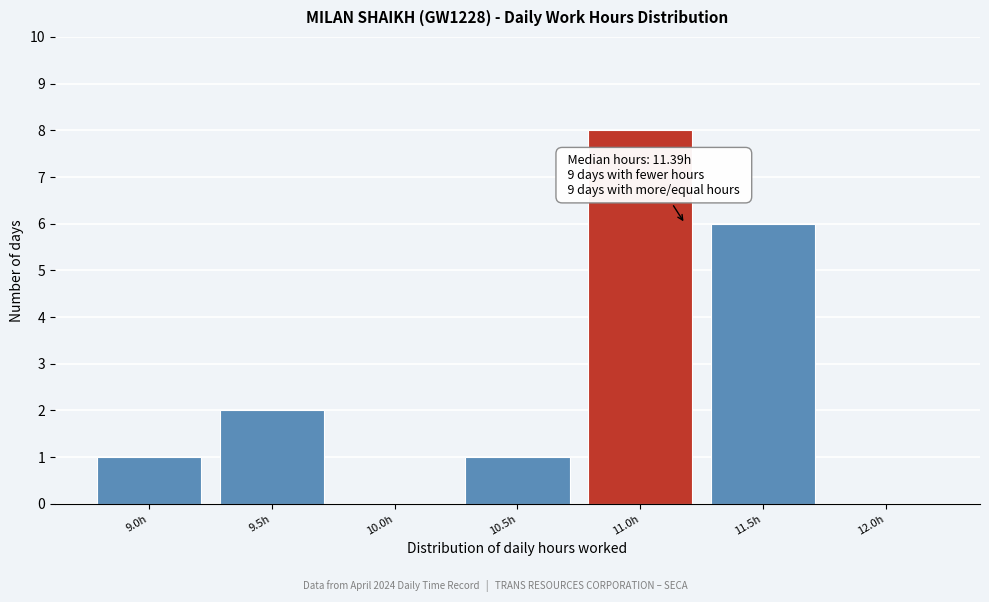

Reading right to left, list all the values displayed in this chart.

12.0h=0	11.5h=6	11.0h=8	10.5h=1	10.0h=0	9.5h=2	9.0h=1